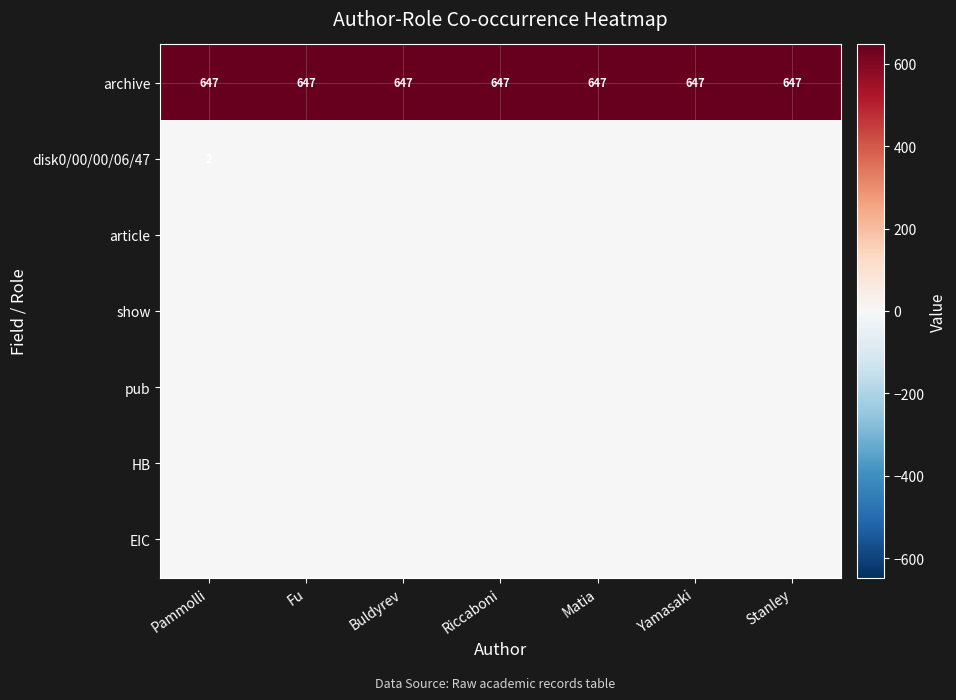

What value does the archive series have at Matia?

647